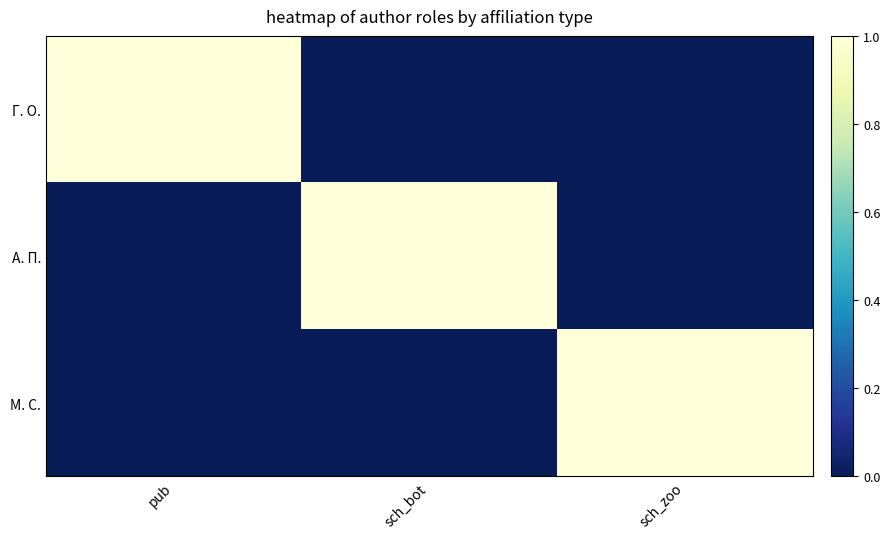

What is the total value across all series at sch_zoo?

1